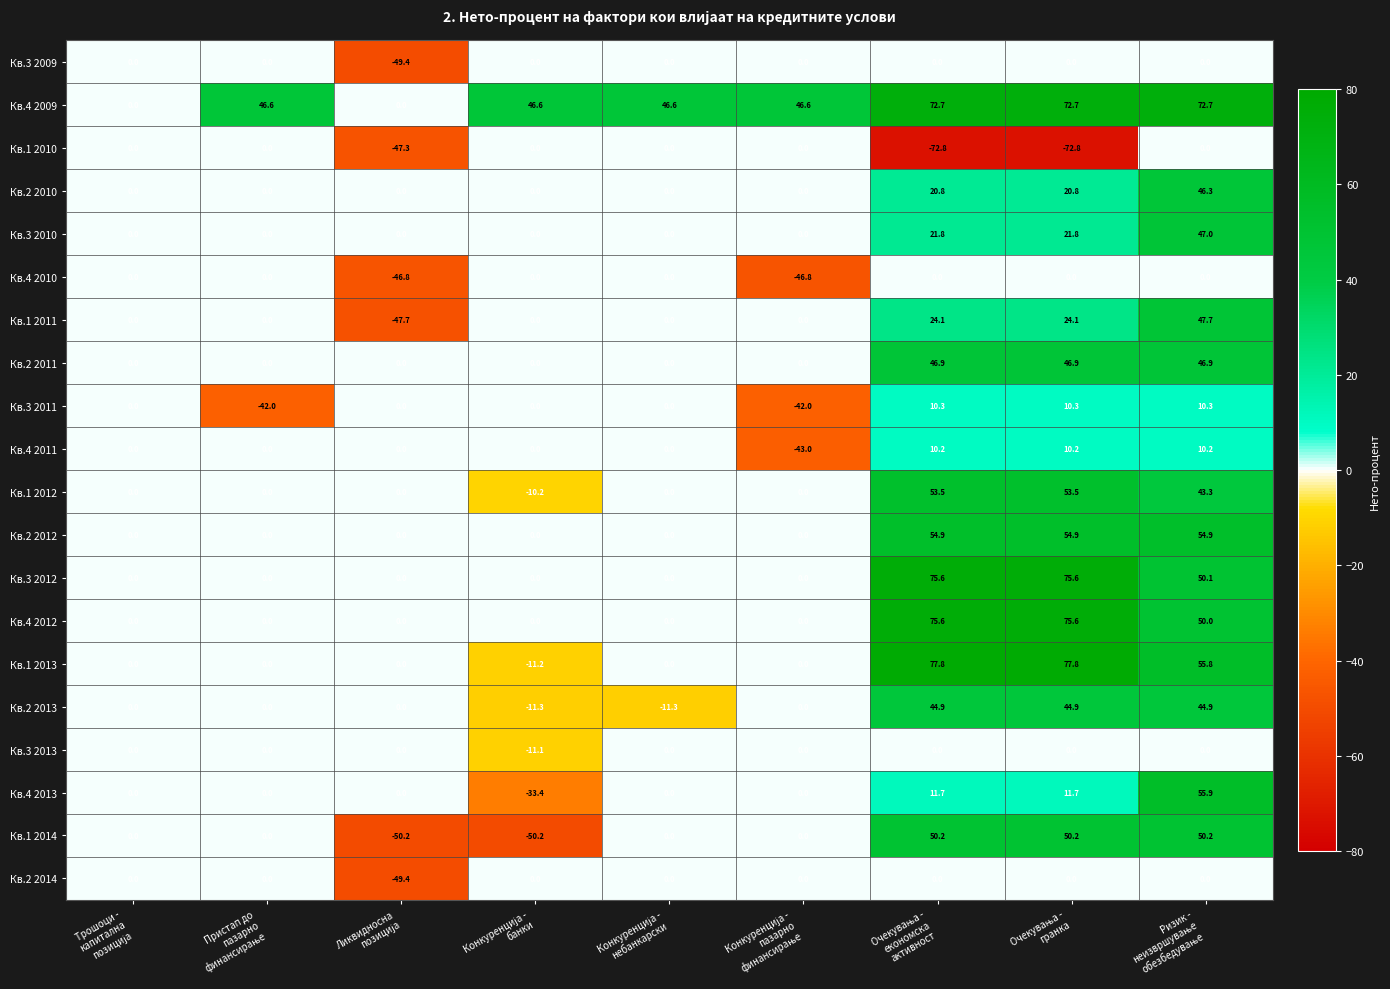

What is the maximum value shown in the chart?

77.8